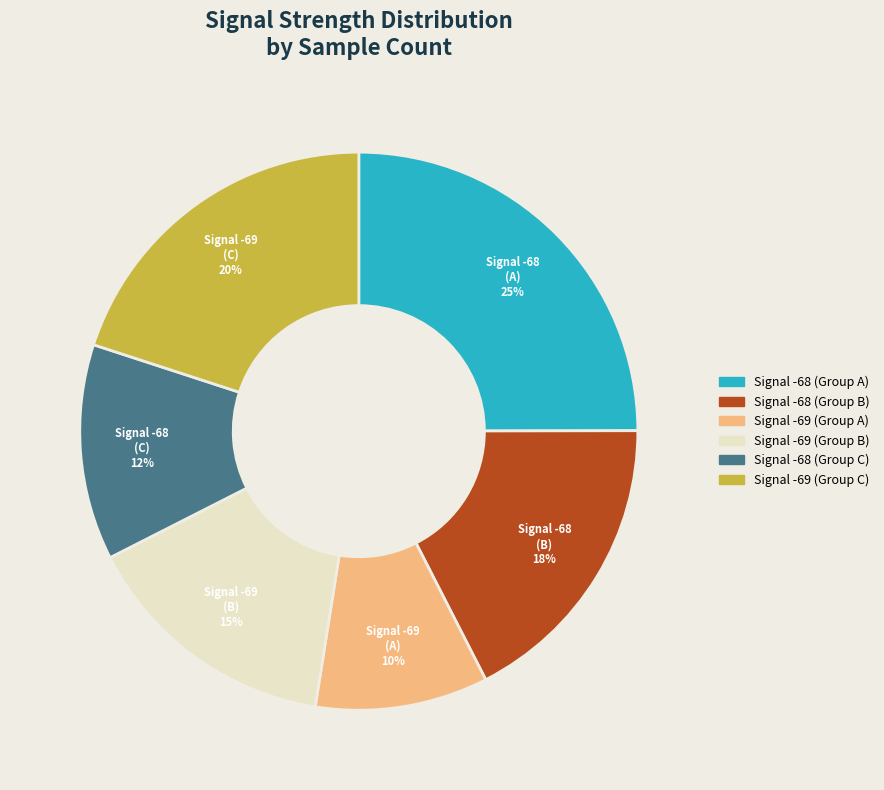

To the nearest percent, what is the difference between the largest and smallest slice percentages?

15%